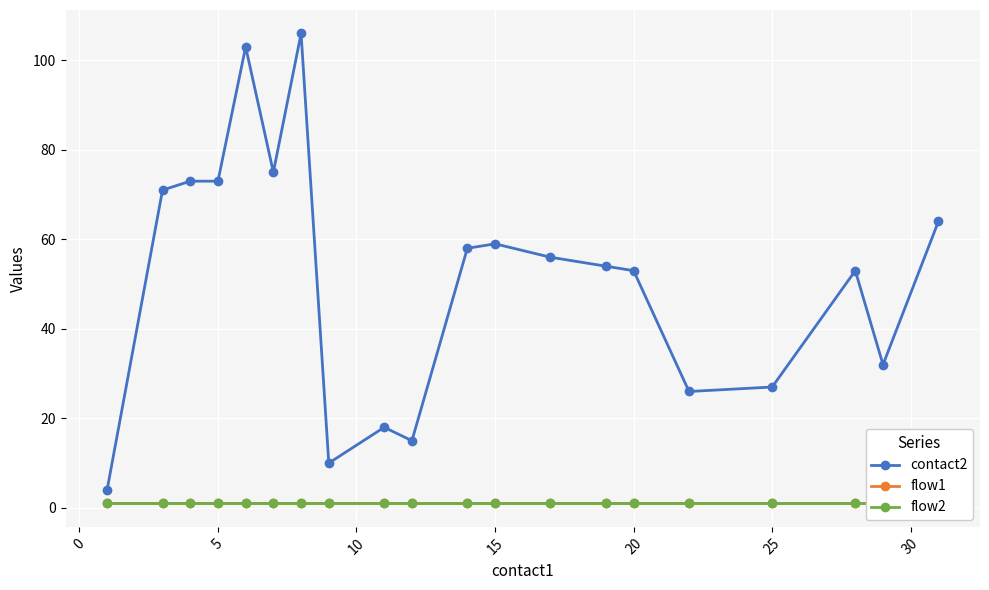

What is the value of the flow1 point at the 20th from the left?

1